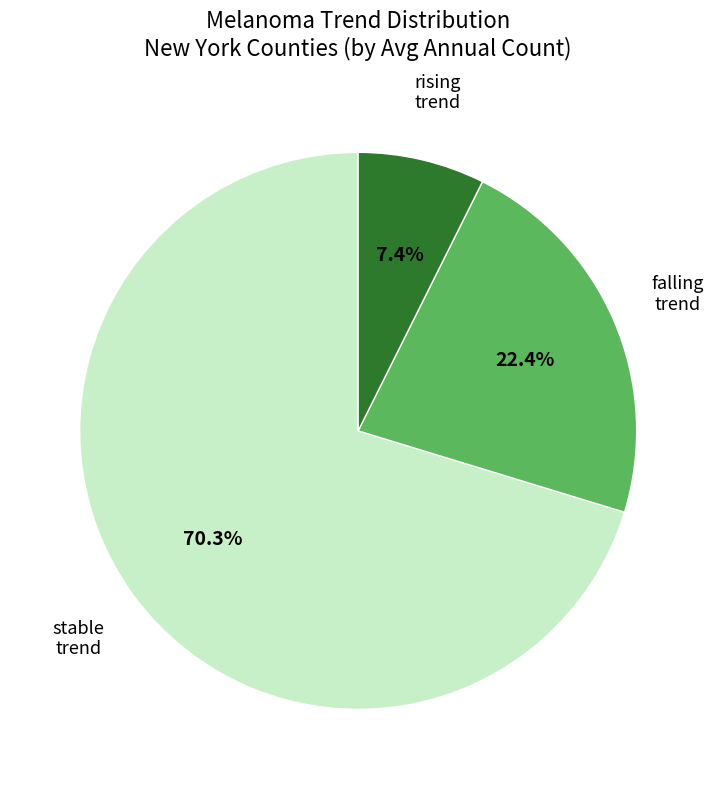

What percentage is the falling slice, to the nearest percent?

22%